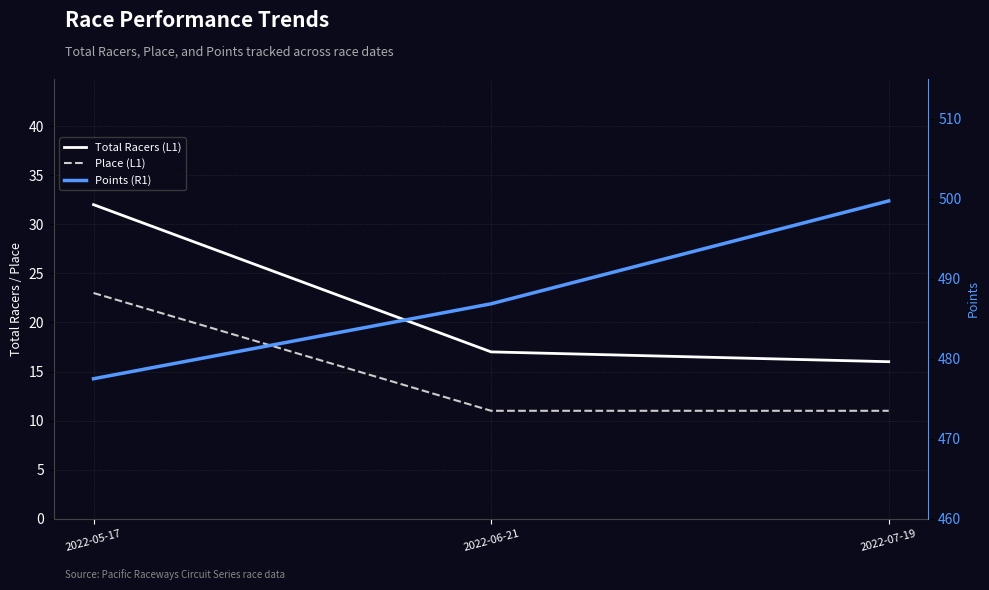

What value does the Points (R1) series have at 2022-06-21?

486.9